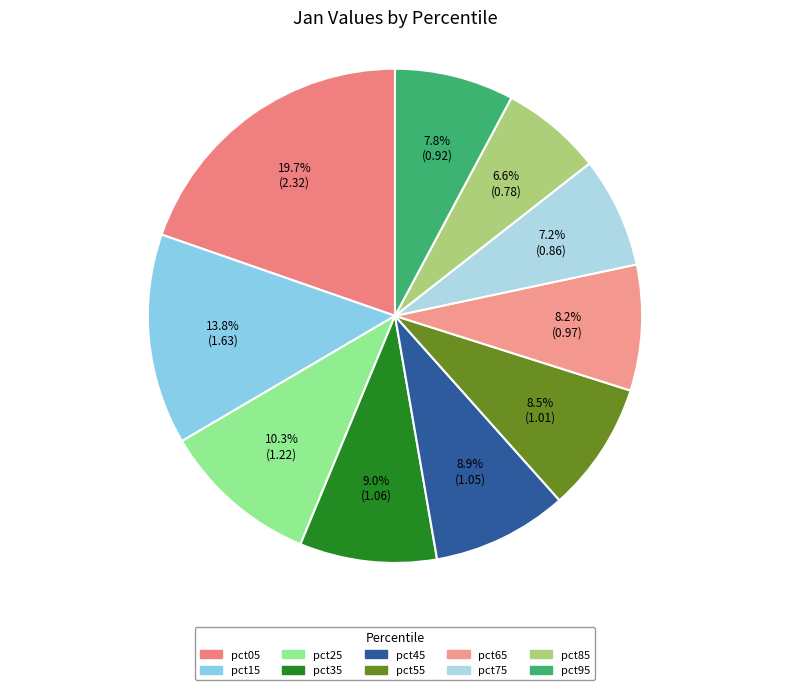

To the nearest percent, what is the difference between the largest and smallest slice percentages?

13%